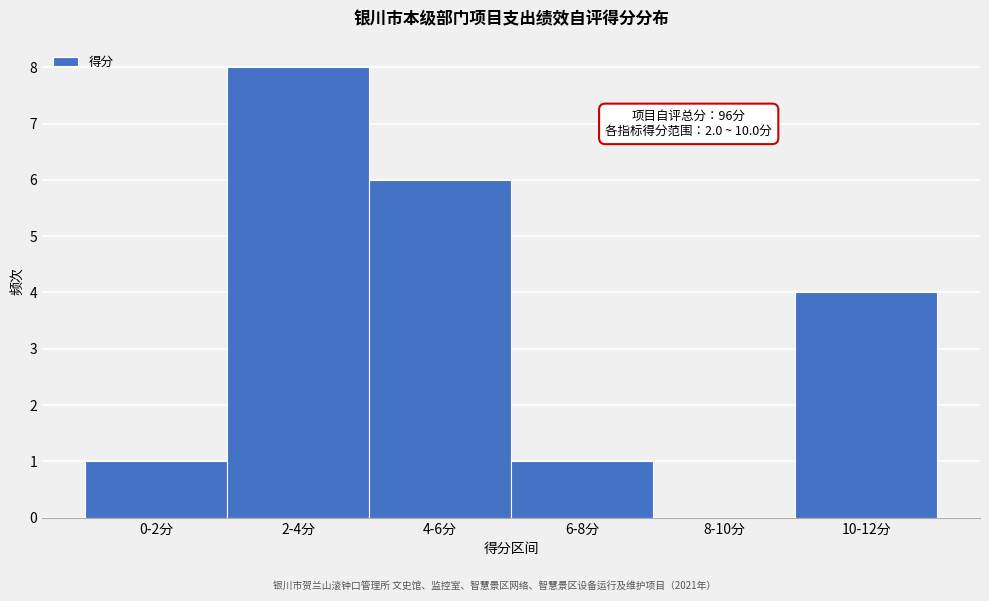

Reading left to right, extract all data points from this chart.

0-2分=1	2-4分=8	4-6分=6	6-8分=1	8-10分=0	10-12分=4